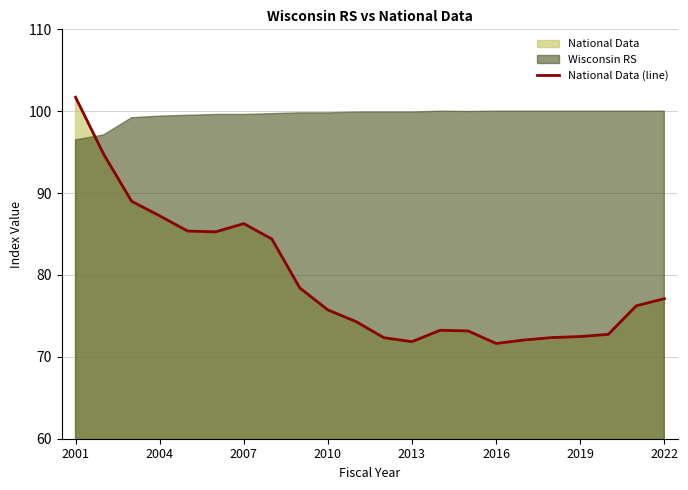

What position from the right is 10?

12